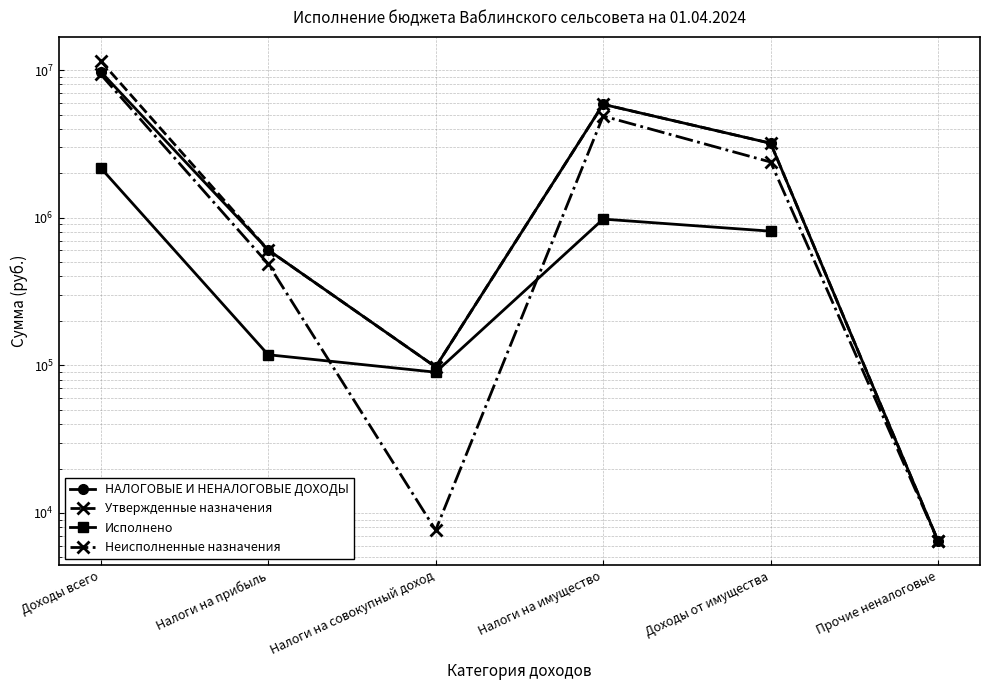

After their last crossing, which series has the higher values: Исполнено or Неисполненные назначения?

Неисполненные назначения